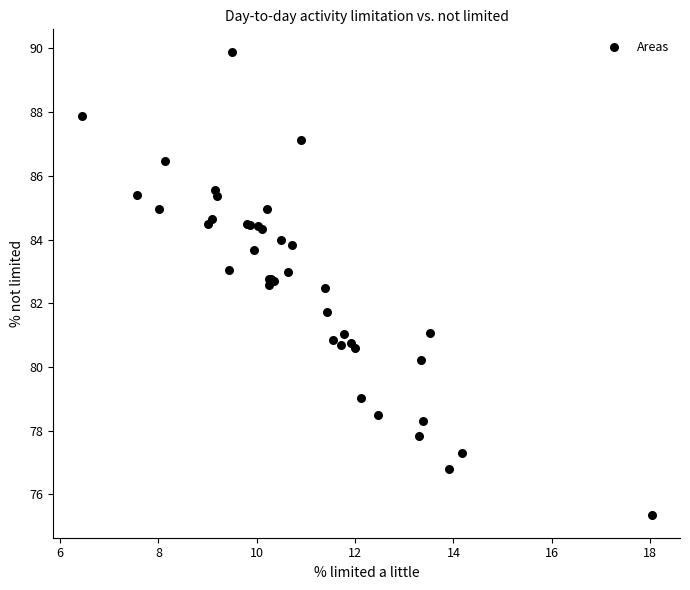

What Y value in the scatter plot is closest to 82?

81.7